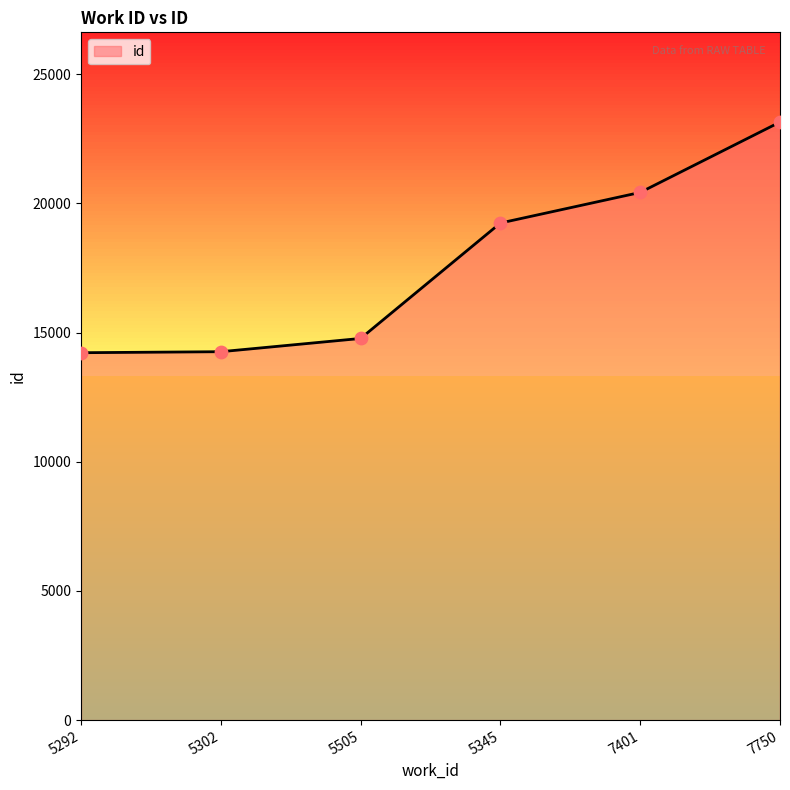

What is the ratio of the value at 5505 to the value at 7401?

0.7